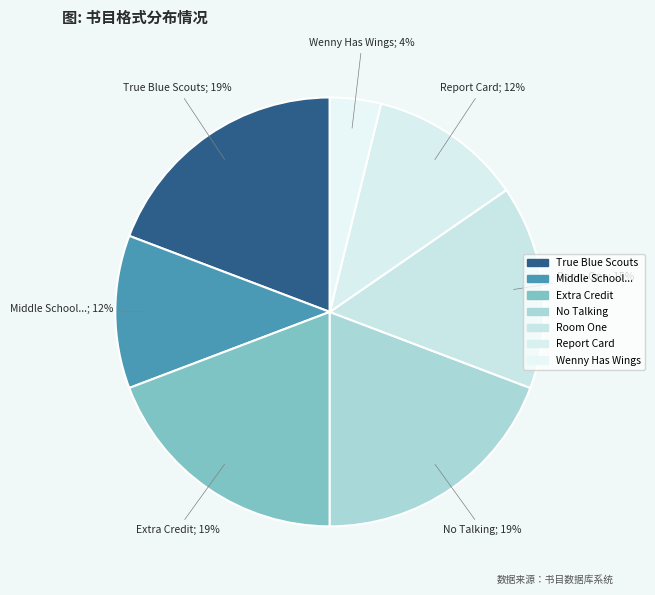

How many segments does this pie chart have?

7